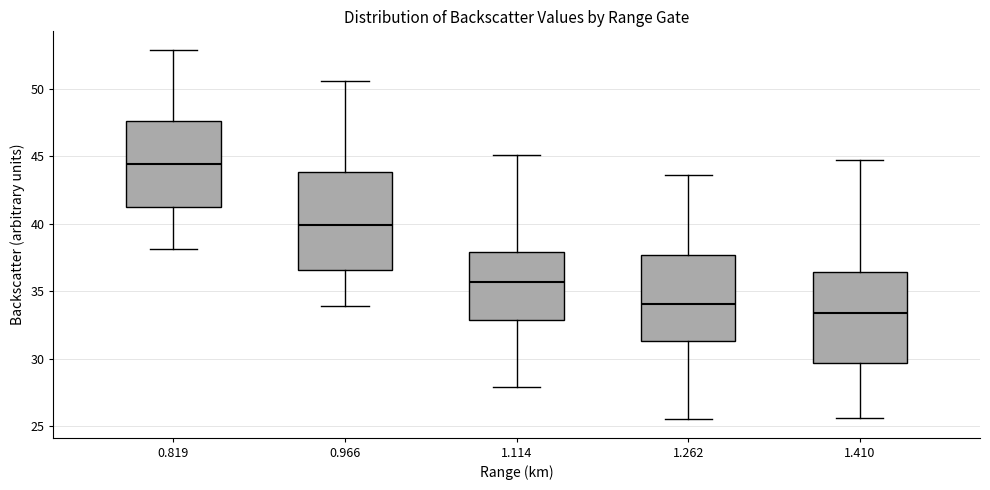

Where does the median line of the box at x = 0.819 sit on the y-axis? The values are not printed on the chart, so give them approximately, as read against the axis.

44.5